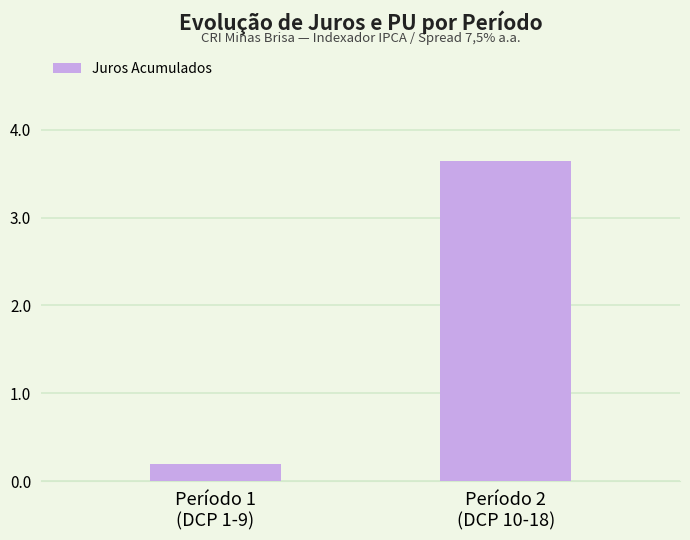

At which category does the chart reach its peak across all series?

Período 2
(DCP 10-18)